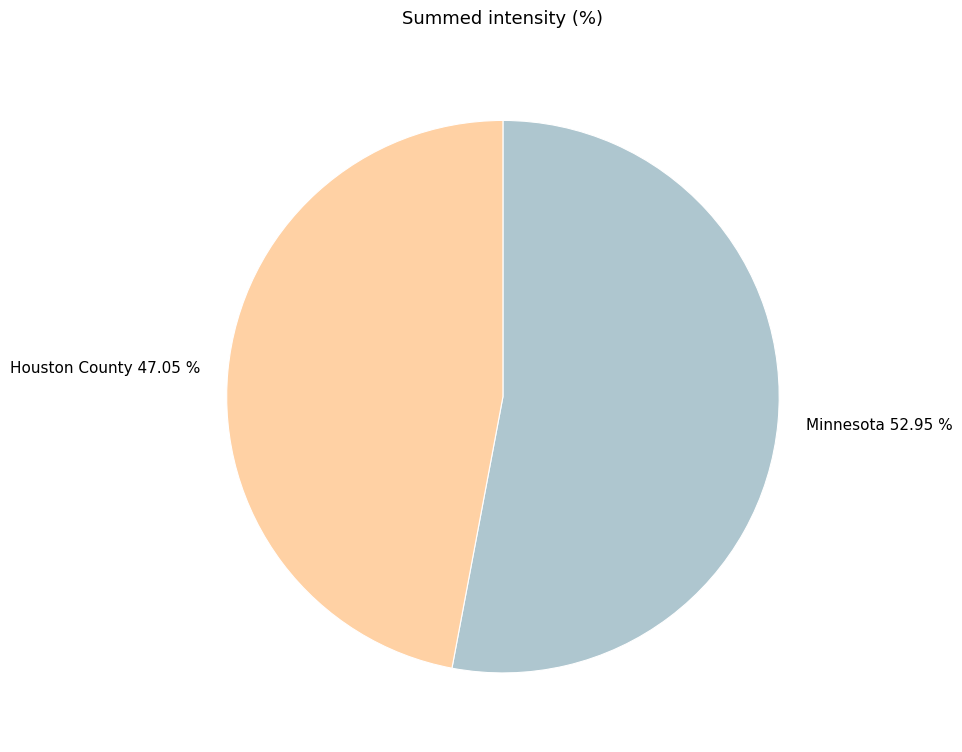

What is the ratio of the value at Minnesota to the value at Houston County?

1.1